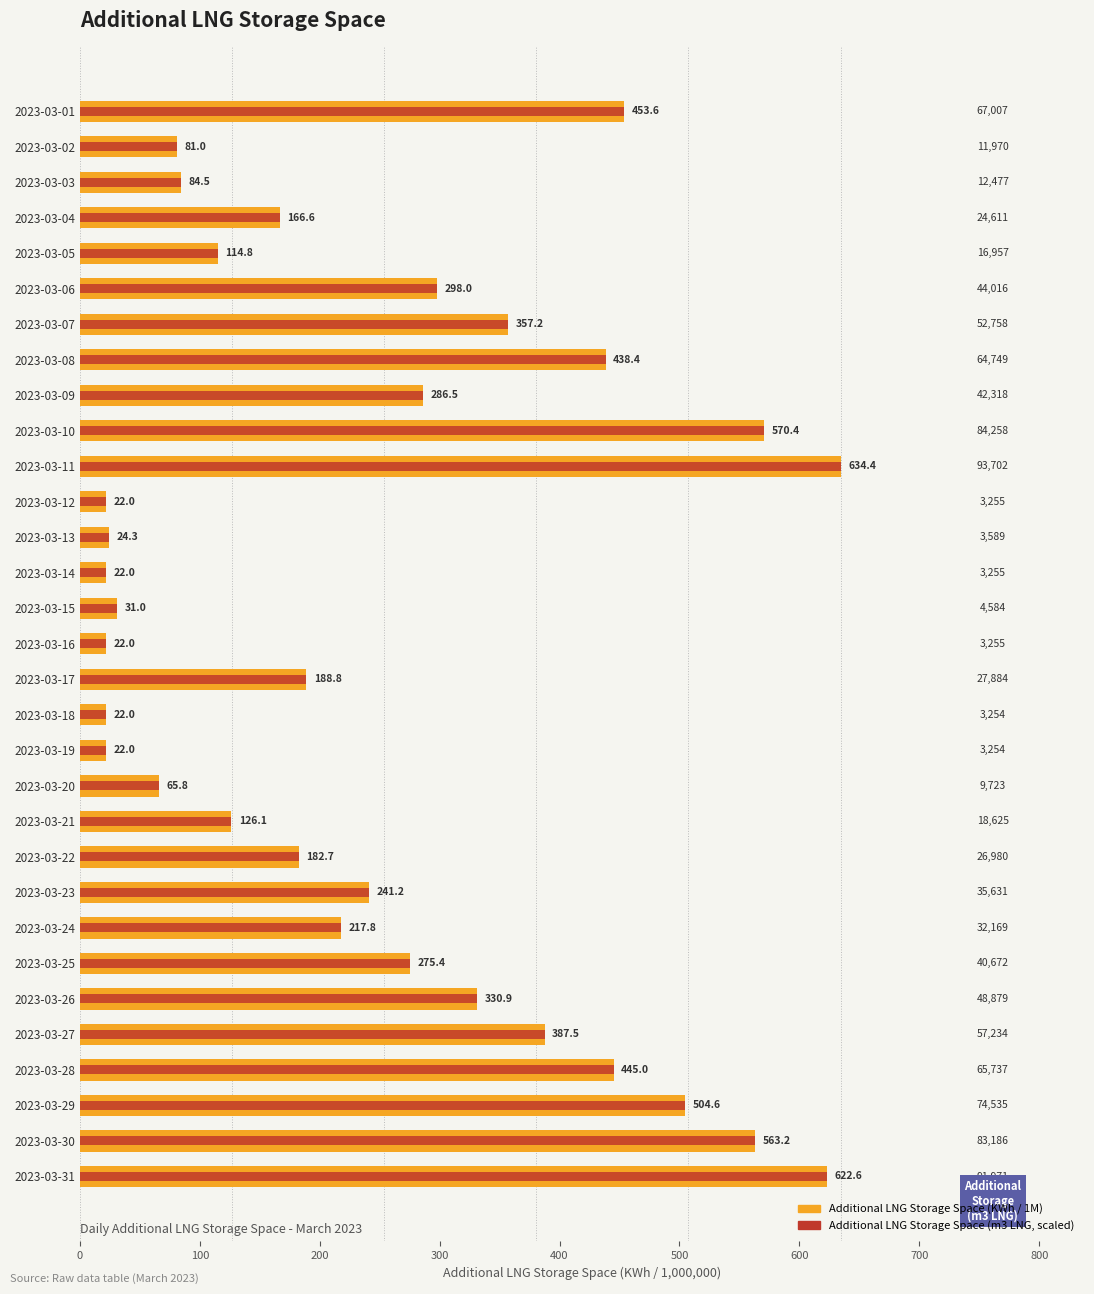

What are all the series names shown in the legend?

Additional LNG Storage Space (KWh), Additional LNG Storage Space (m3 LNG)